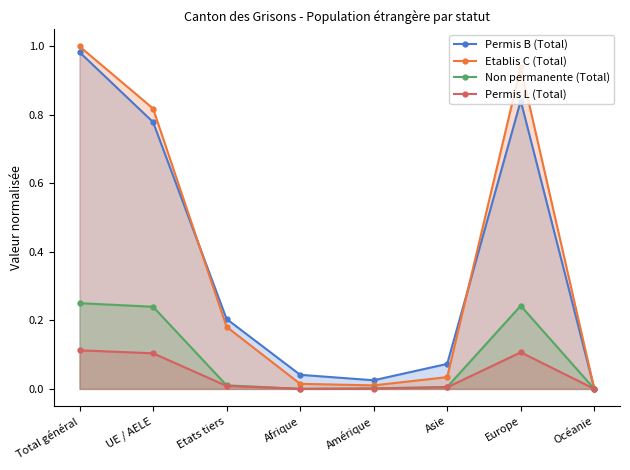

What are all the series names shown in the legend?

Permis B (Total), Etablis C (Total), Non permanente (Total), Permis L (Total)